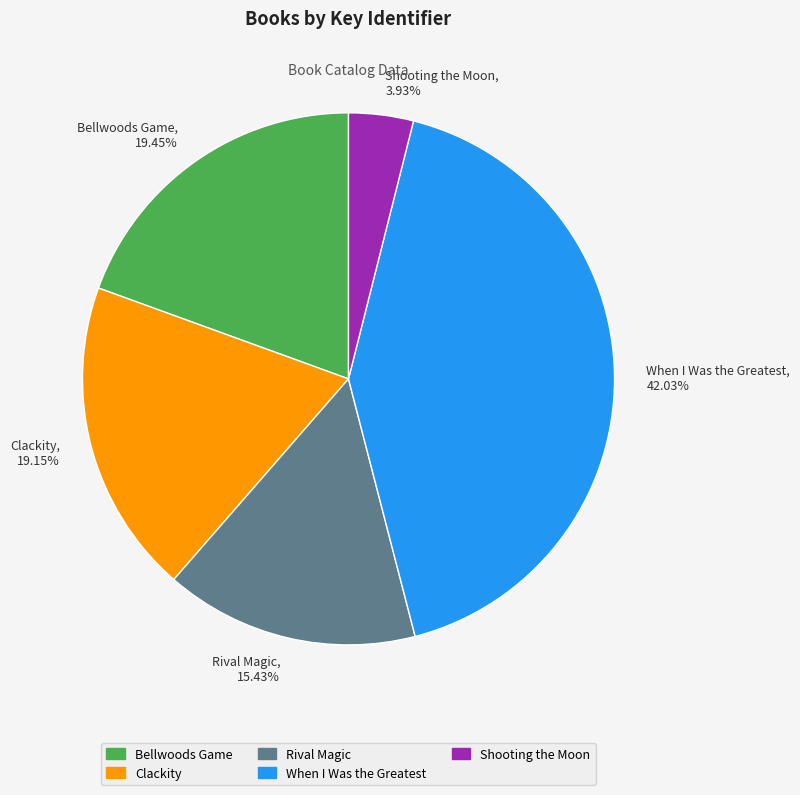

Combined, do Bellwoods Game, 19.45% and Rival Magic, 15.43% account for over 50%?

No